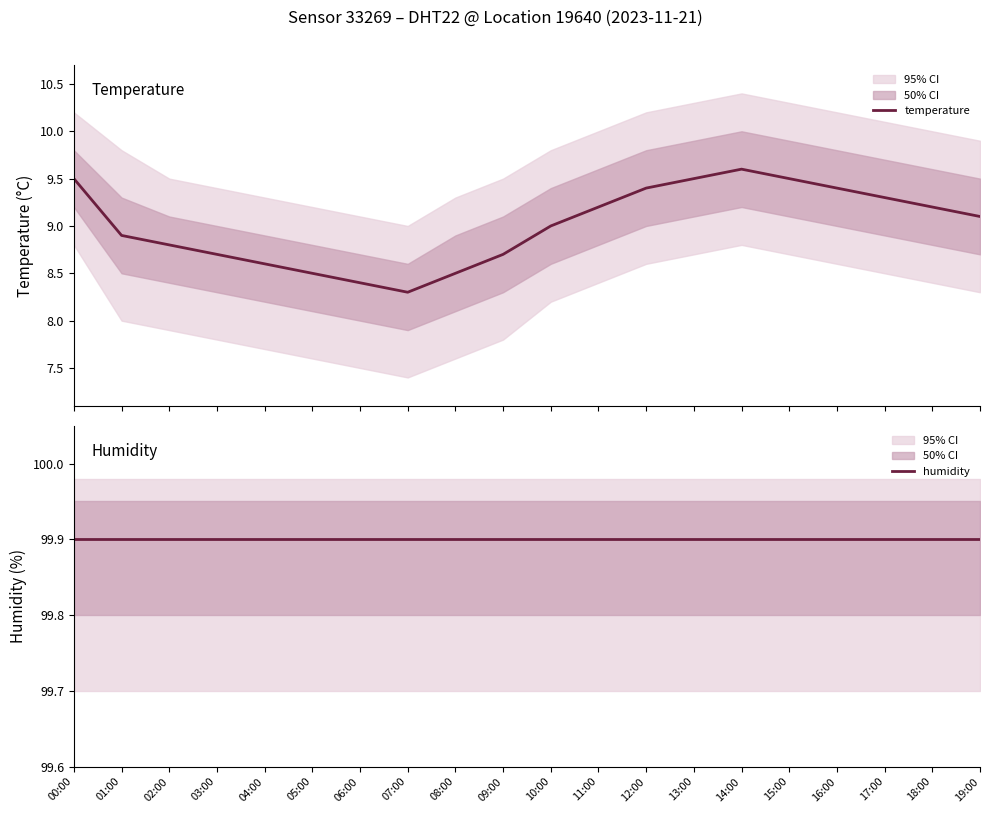

What is the sum of all humidity values?

1998.0